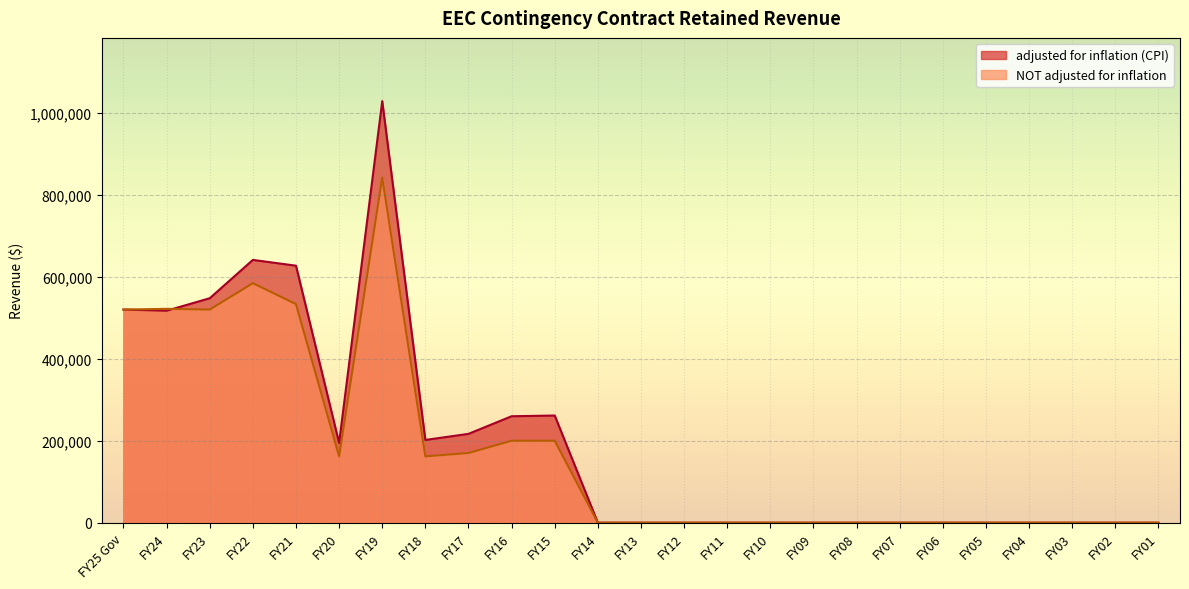

Reading left to right, what are all the values shown in this chart?

adjusted for inflation (CPI): 520000	517161	547659	641150	627021	194704	1028521	201881	216743	259735	261461	0	0	0	0	0	0	0	0	0	0	0	0	0	0
NOT adjusted for inflation: 520000	521733	520000	584373	533292	161893	841893	161893	170000	200000	200000	0	0	0	0	0	0	0	0	0	0	0	0	0	0